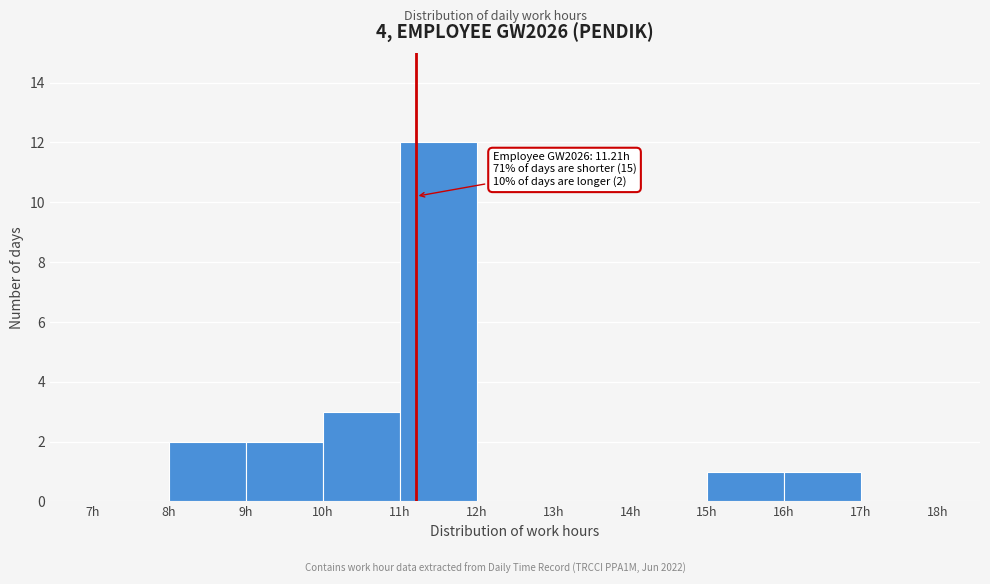

Over which range of the x-axis is the bar tallest?

11 to 12